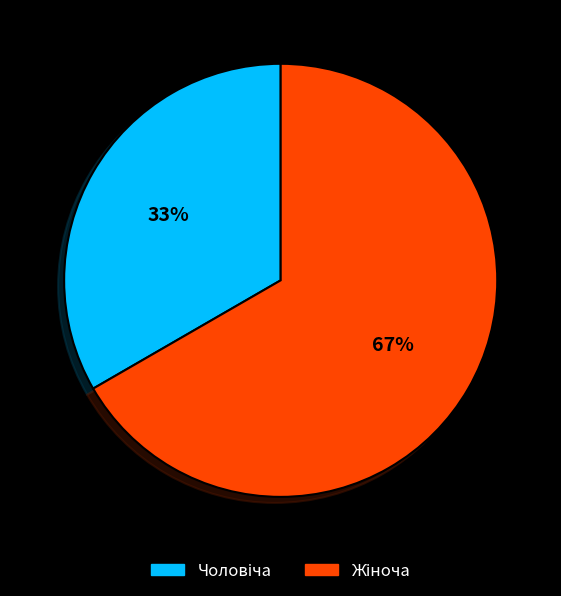

Is there any slice that represents more than half of the pie?

Yes